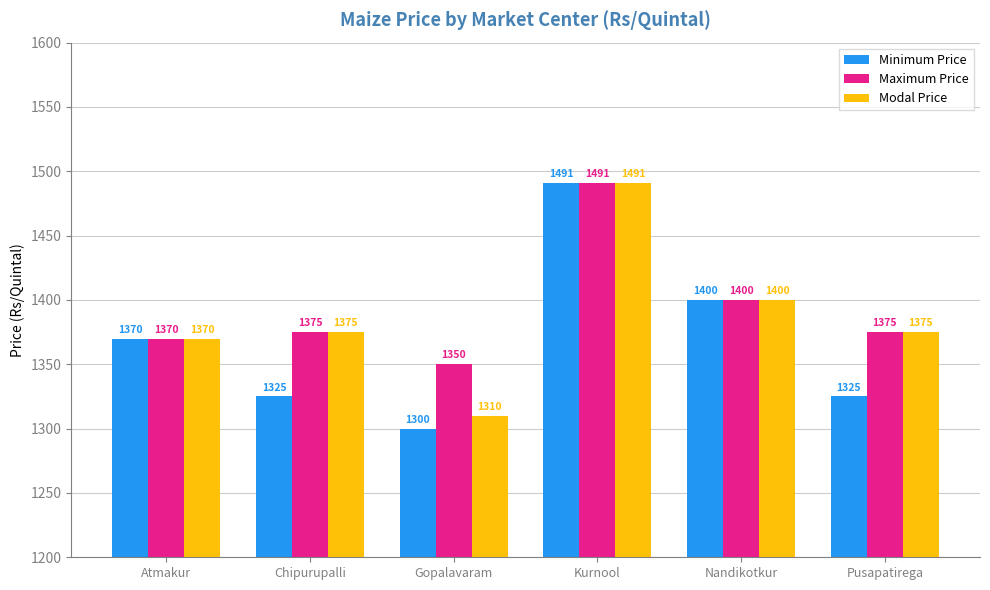

The value of Maximum Price at Pusapatirega is 1375. True or false?

True